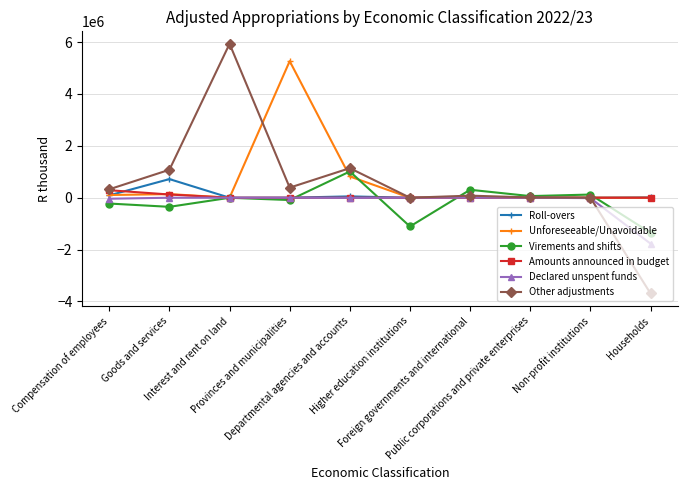

What is the greatest value displayed?

5932537